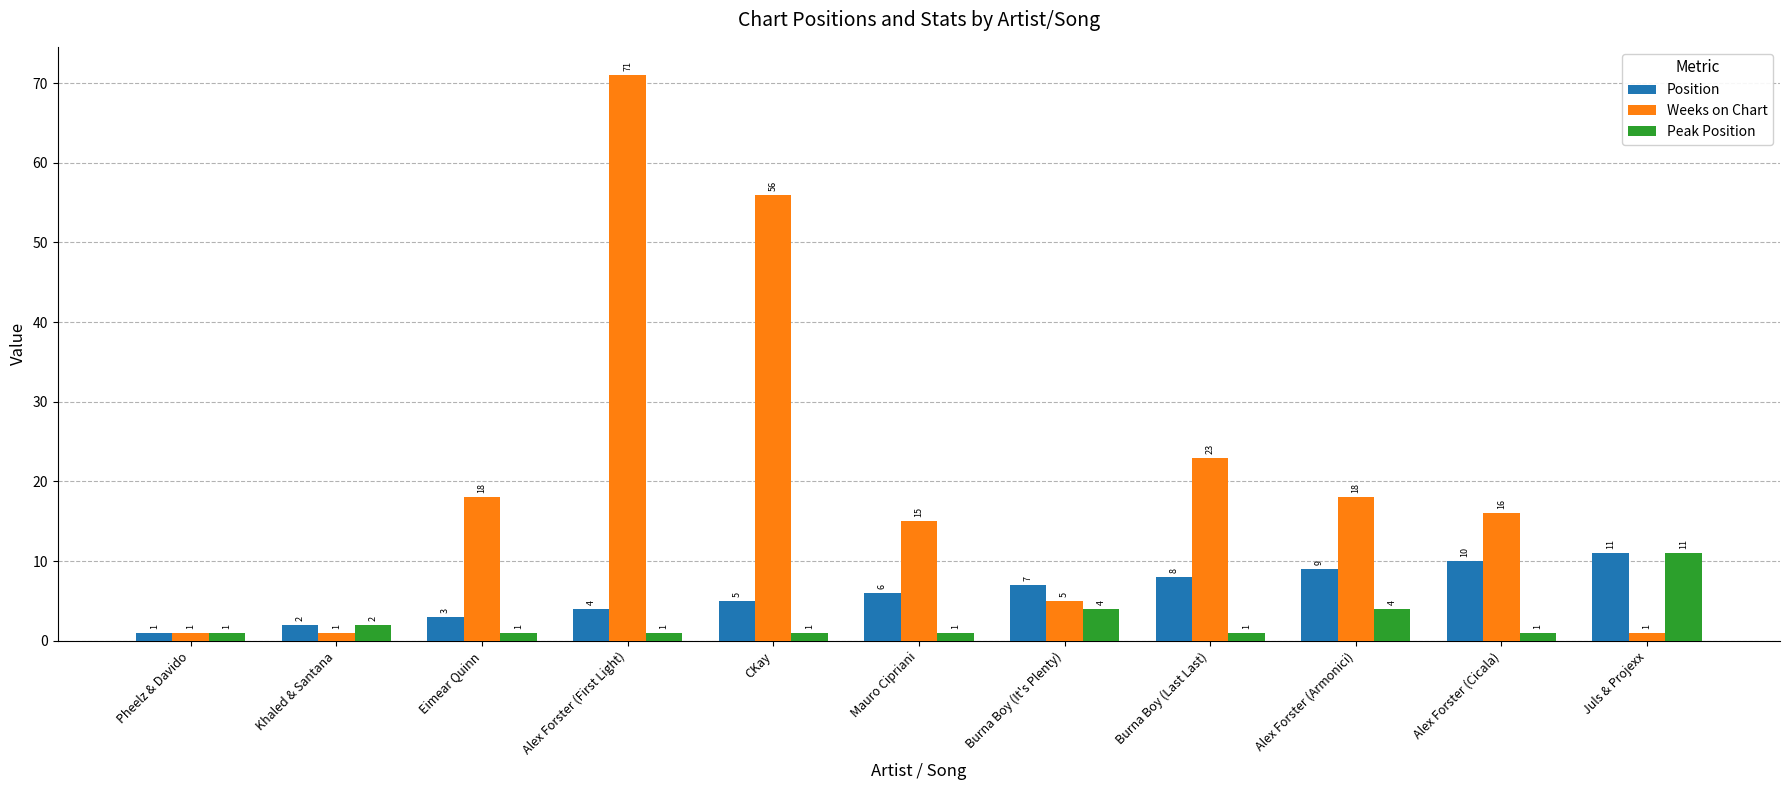

Which series has the largest range (max minus min)?

Weeks on Chart